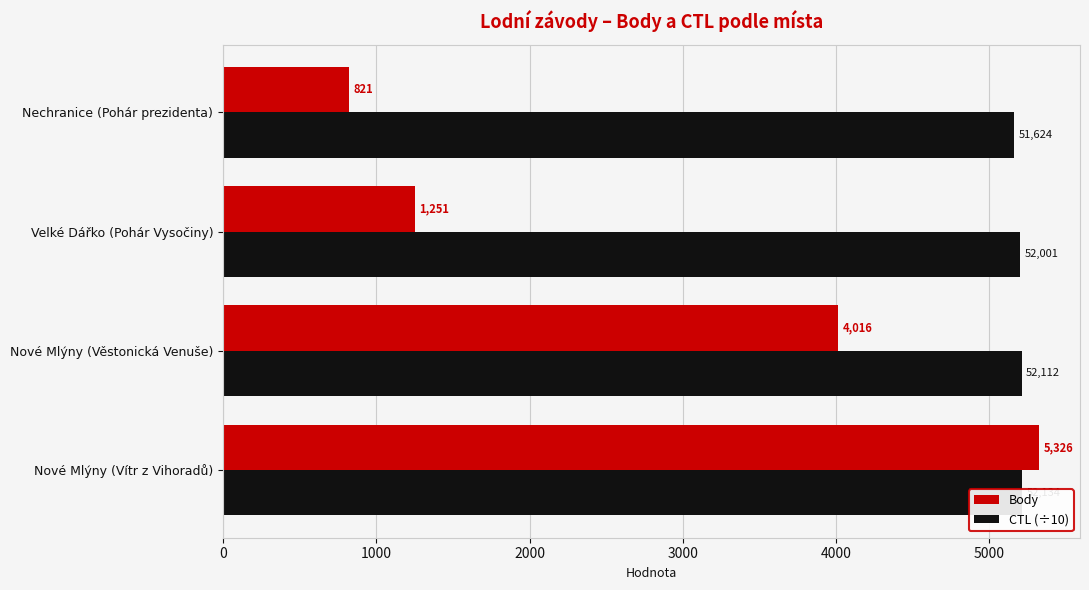

How many bars are there in each group?

2